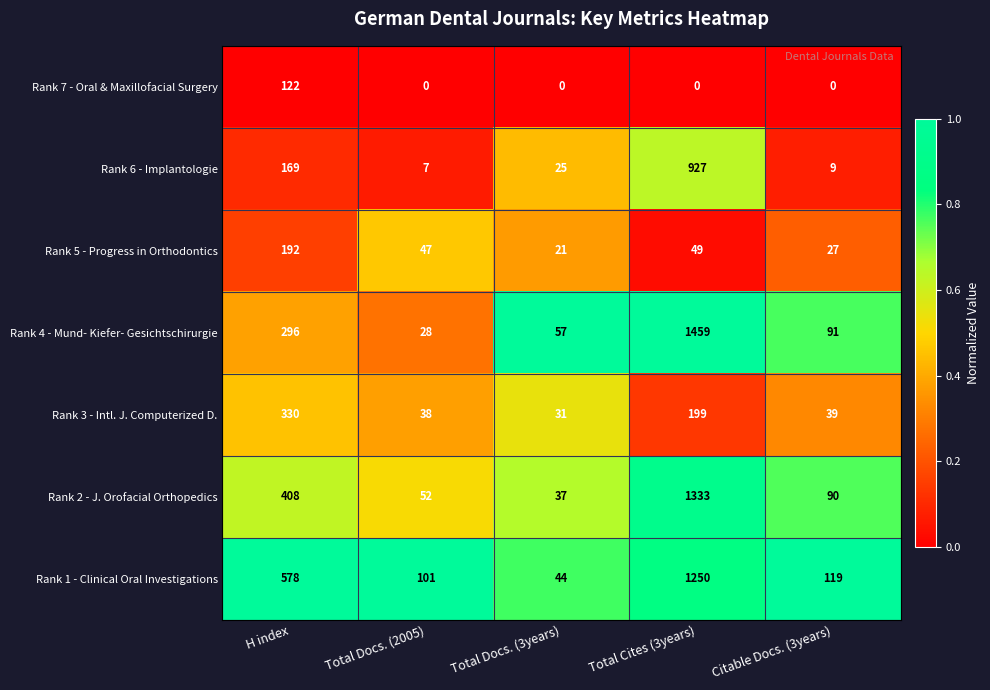

At which label is Rank 5 - Progress in Orthodontics closest to 106?

Total Cites (3years)